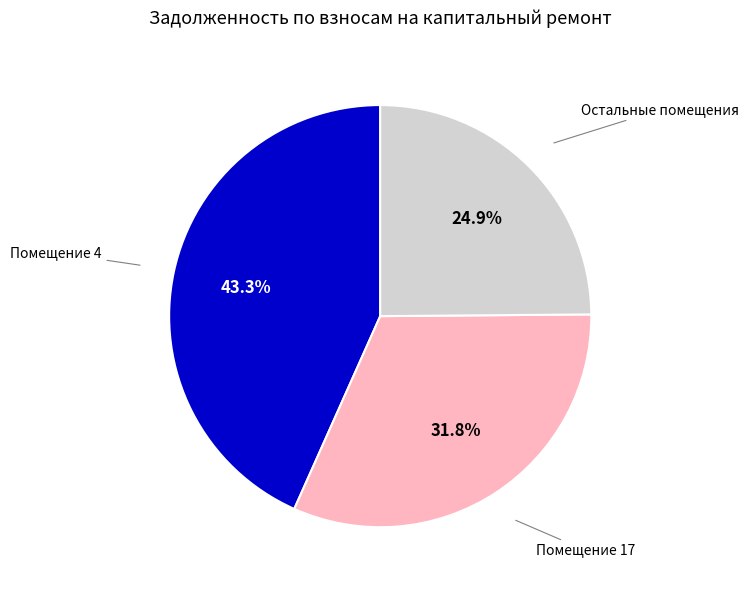

Is there a majority slice in this chart?

No